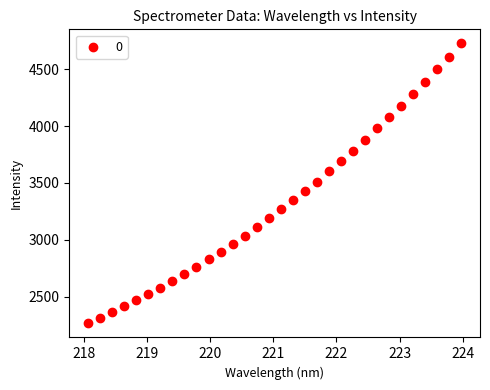

What is the range of X values (max minus min)?

5.9